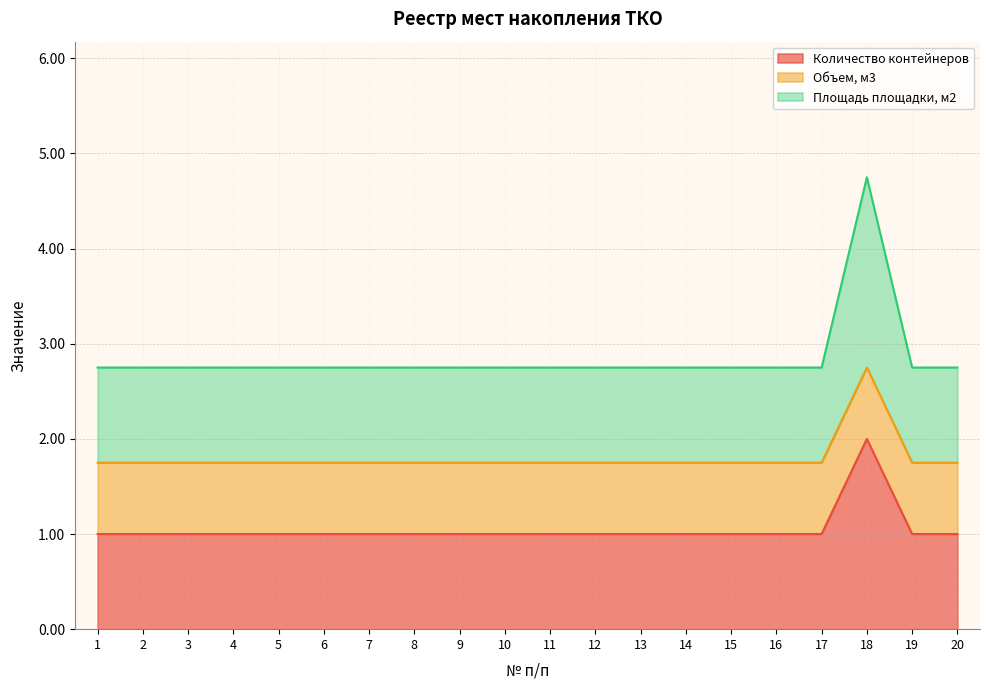

True or false: Площадь площадки, м2 has a value of 2.4 at 9.

False